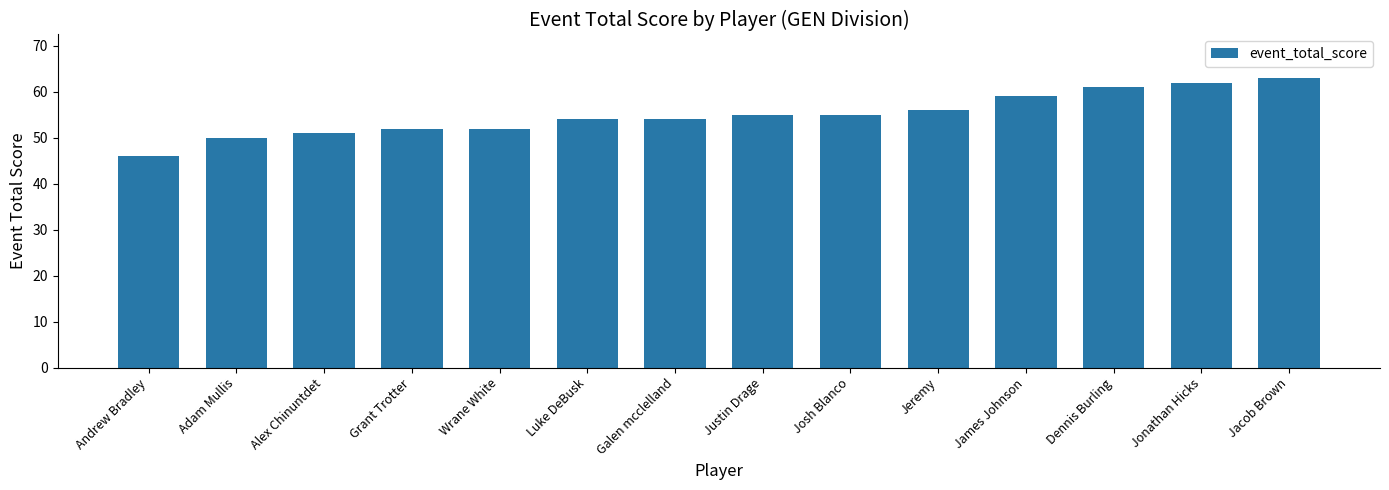

Approximately how many times larger is the value at Jacob Brown compared to Jeremy?

1.1